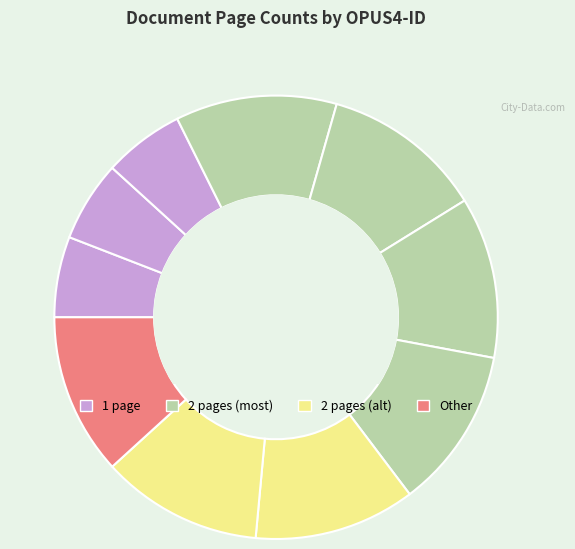

Count the number of slices in the pie.

10